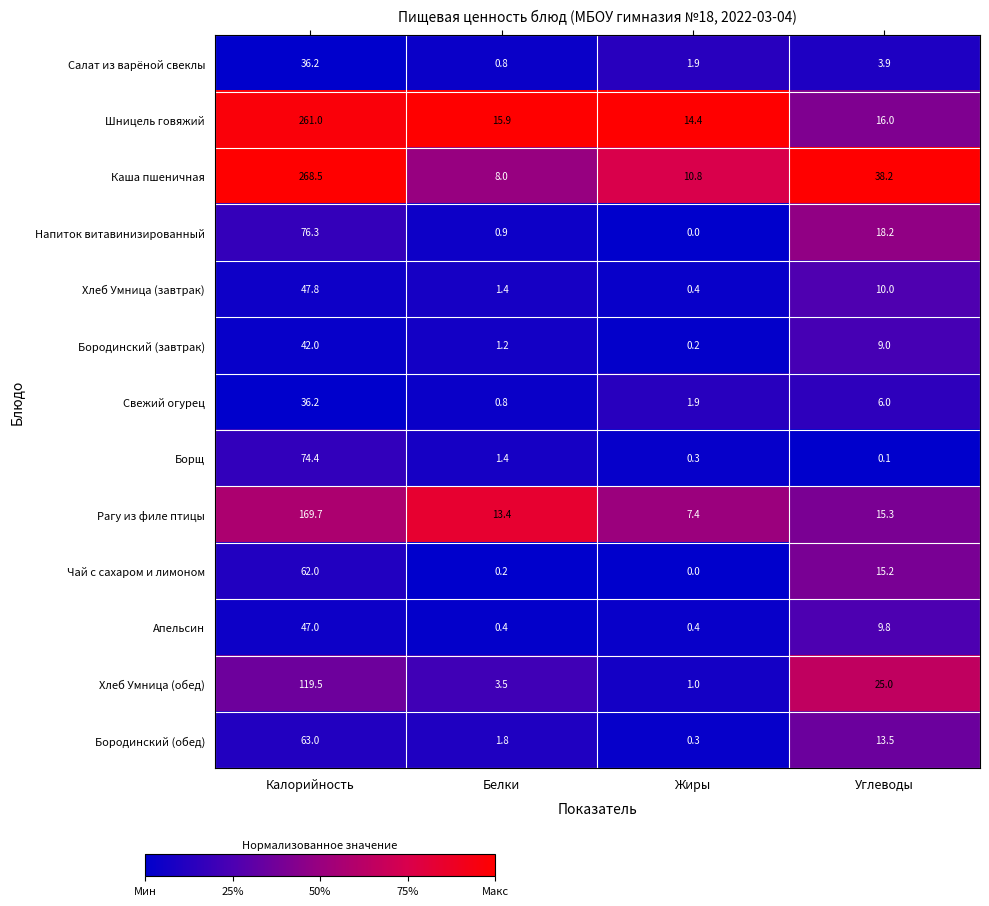

Which series changed the most between Калорийность and Жиры?

Каша пшеничная